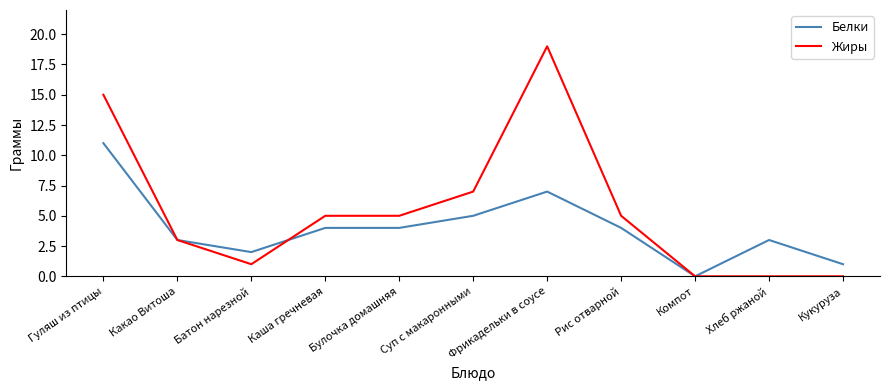

Rank the series by their average value, from highest to lowest.

Жиры, Белки